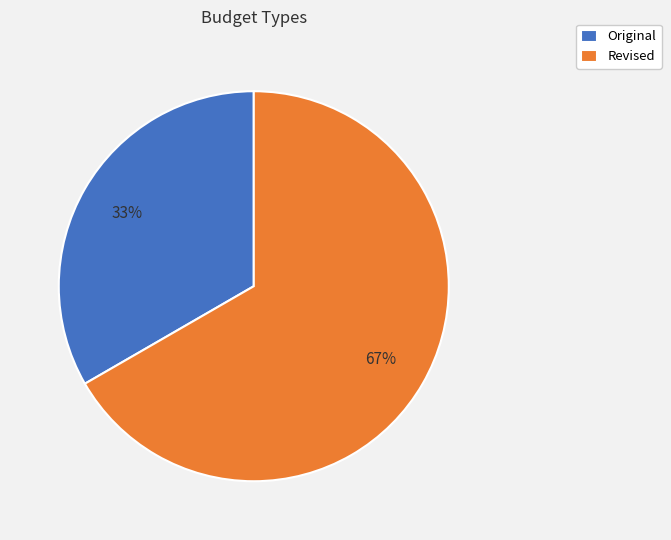

Is the sum of Revised and Original greater than half?

Yes